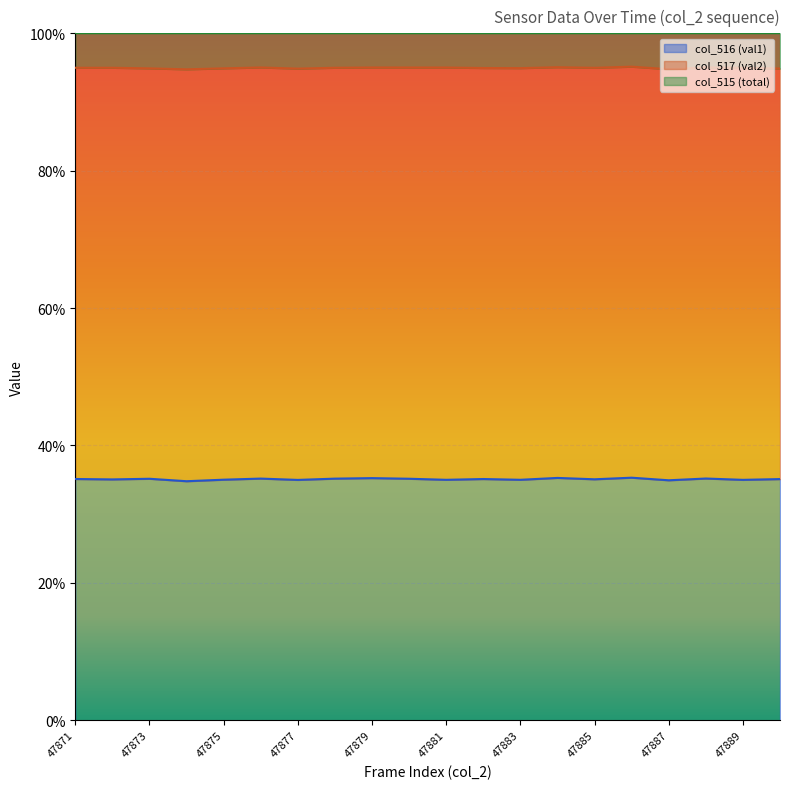

Where is col_515 (total) nearest to the value 94?

47874